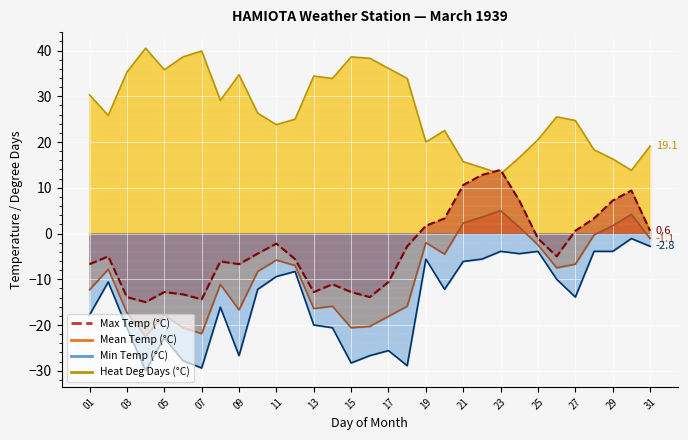

Which category has the lowest value in the Mean Temp (°C) series?

23